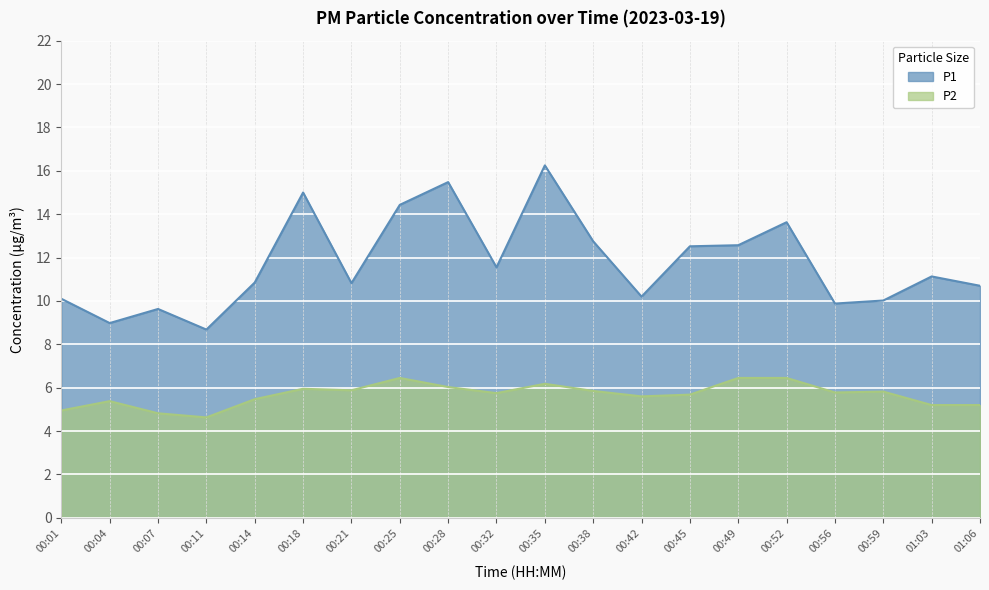

Which series has the largest total across all categories?

P1